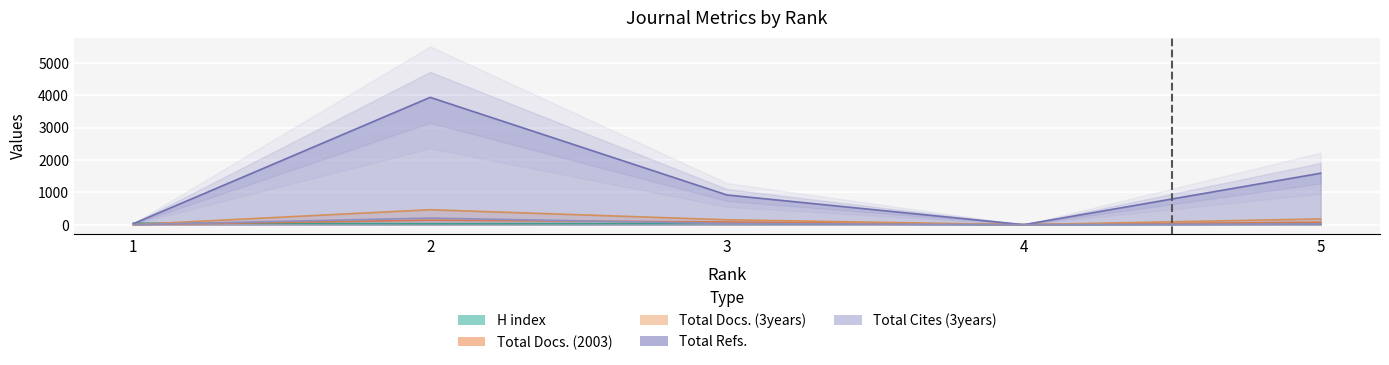

Is it true that Total Docs. (3years) equals 462 at 2?

True